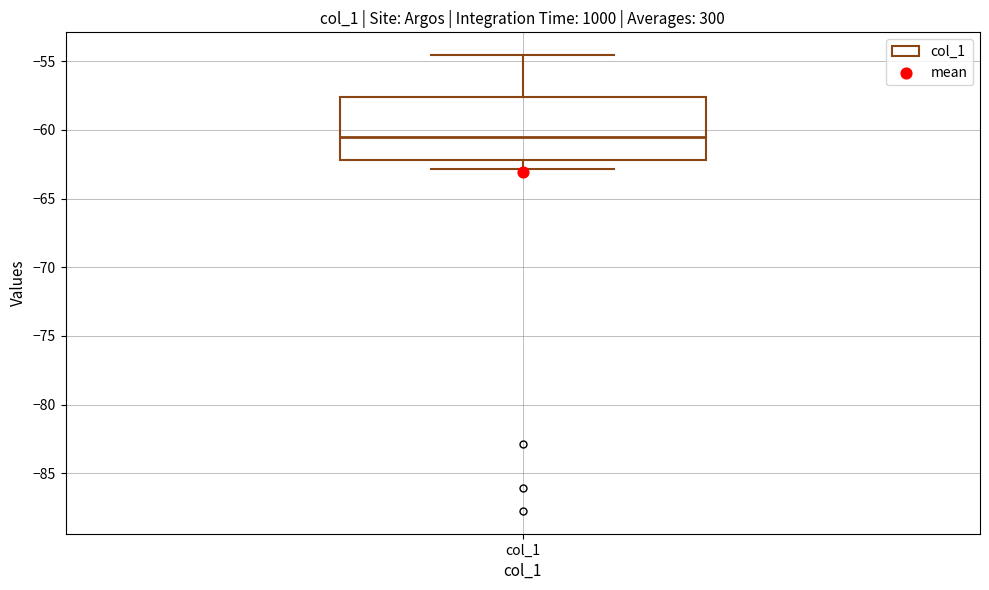

Where does the lower whisker of the box for col_1 end on the y-axis? The values are not printed on the chart, so give them approximately, as read against the axis.

-63.0